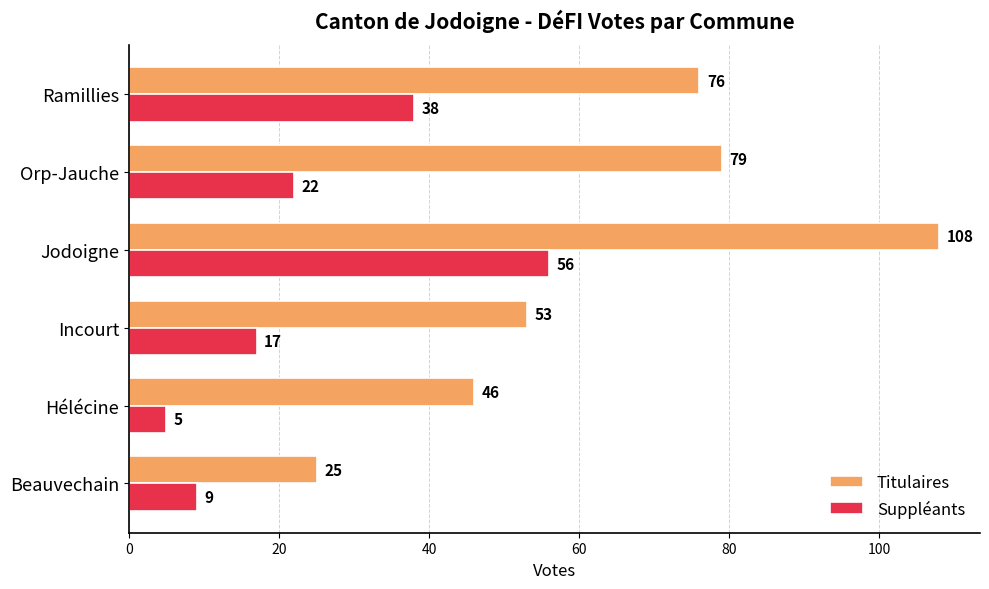

List the labels in order of Suppléants value, largest first.

Jodoigne, Ramillies, Orp-Jauche, Incourt, Beauvechain, Hélécine